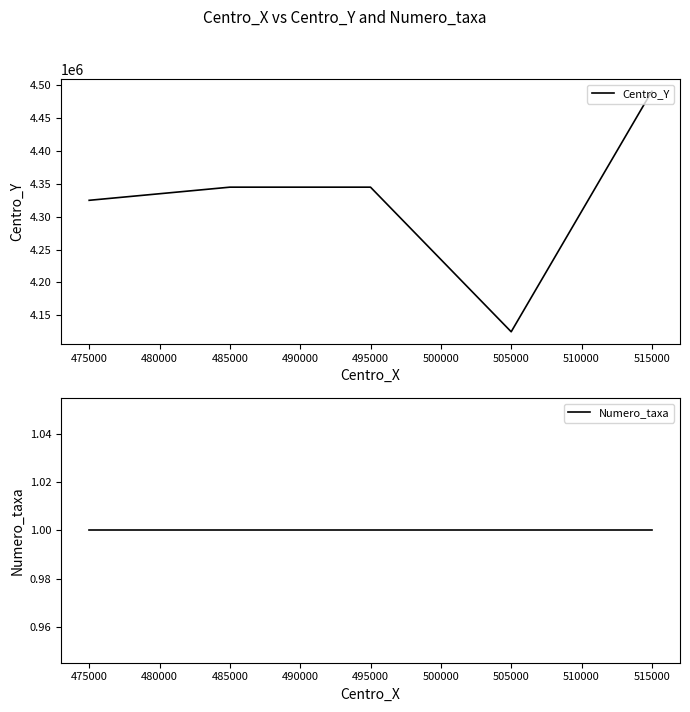

True or false: Centro_Y and Numero_taxa cross at least once.

False